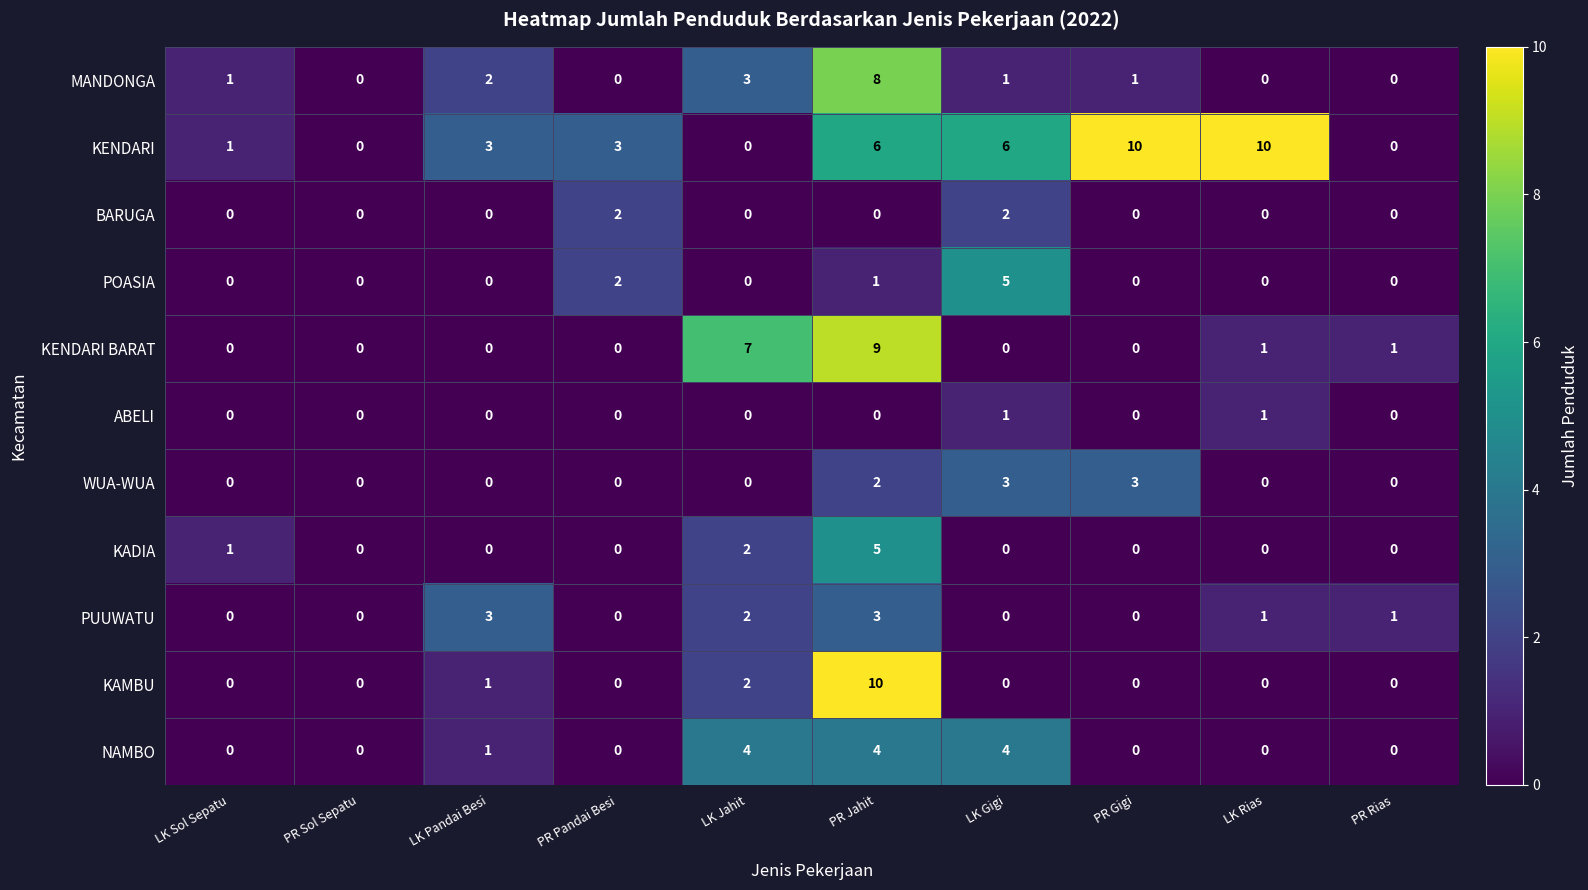

Which series has the largest total across all categories?

KENDARI